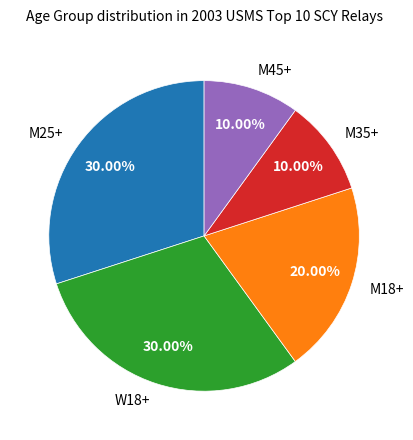

Which has a higher value, W18+ or M18+?

W18+